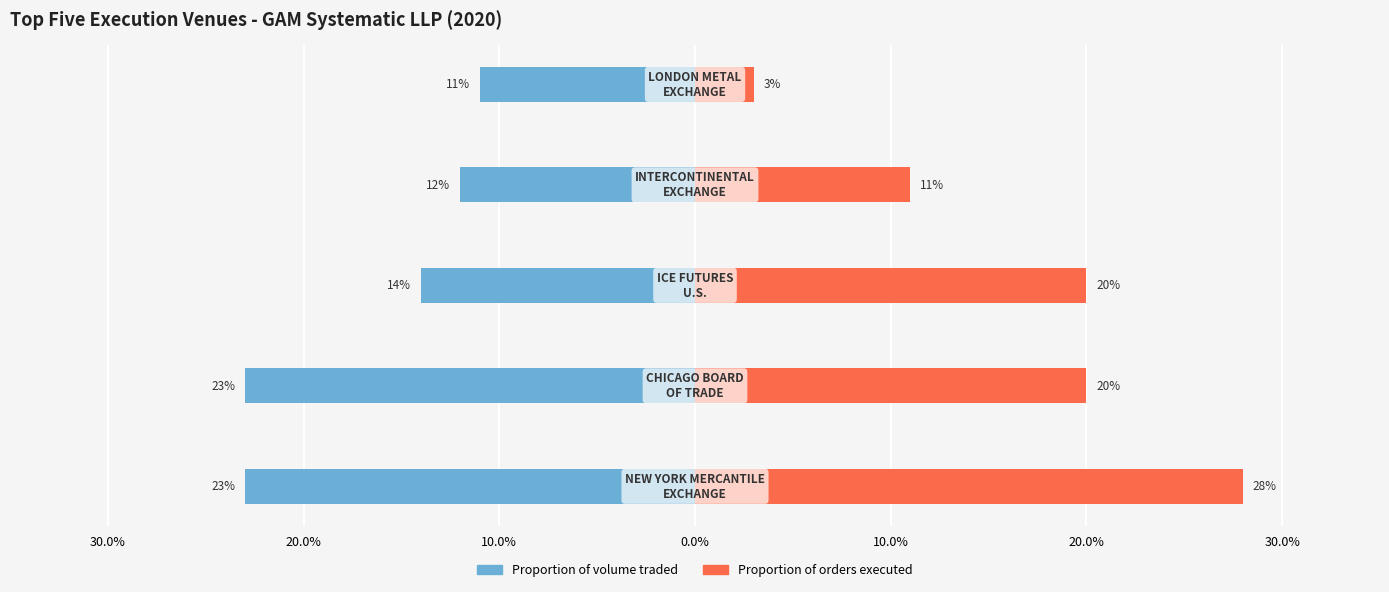

How many distinct data groups are displayed?

2